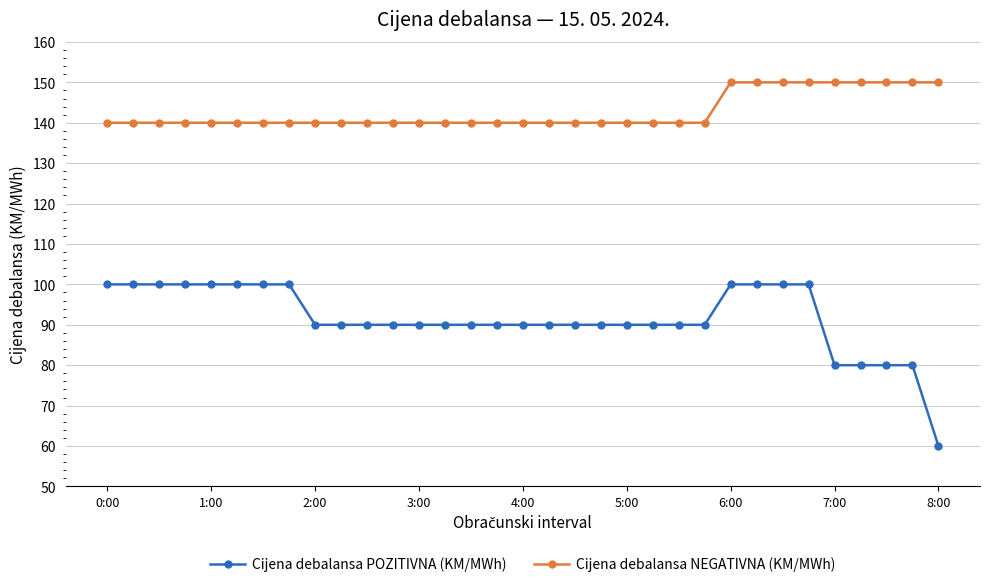

What is the value of the Cijena debalansa NEGATIVNA (KM/MWh) point at the 25th from the left?

150